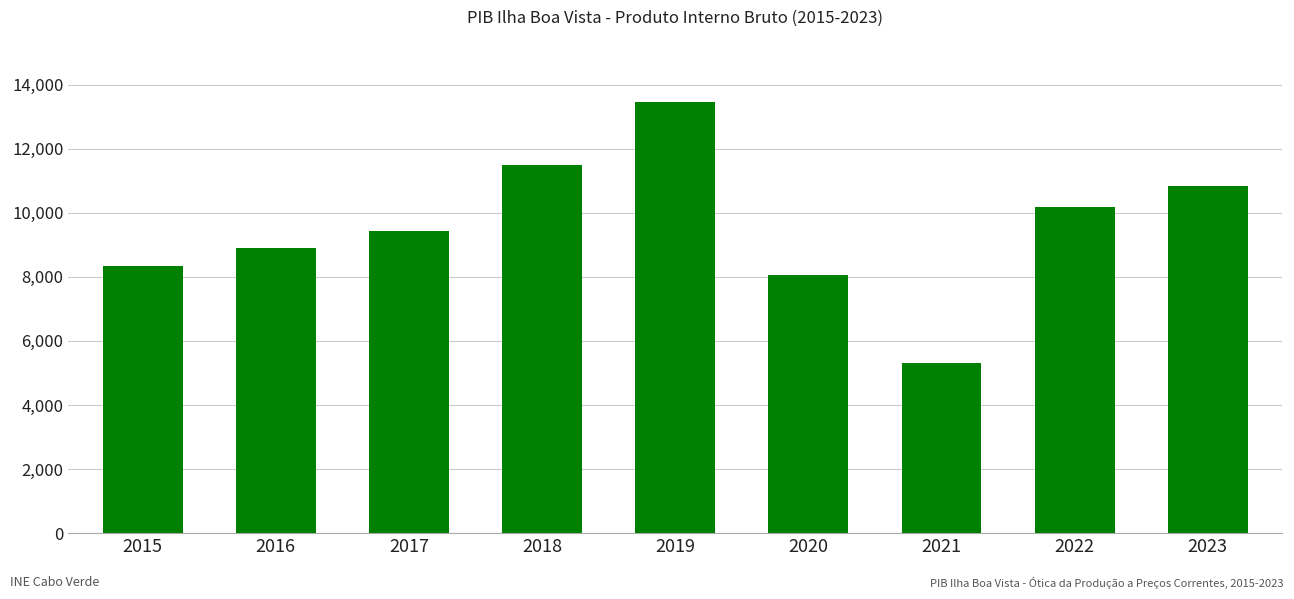

Reading right to left, what are all the values shown in this chart?

2023=10821.0	2022=10188.6	2021=5311.3	2020=8051.8	2019=13467.4	2018=11483.6	2017=9420.6	2016=8910.9	2015=8327.9